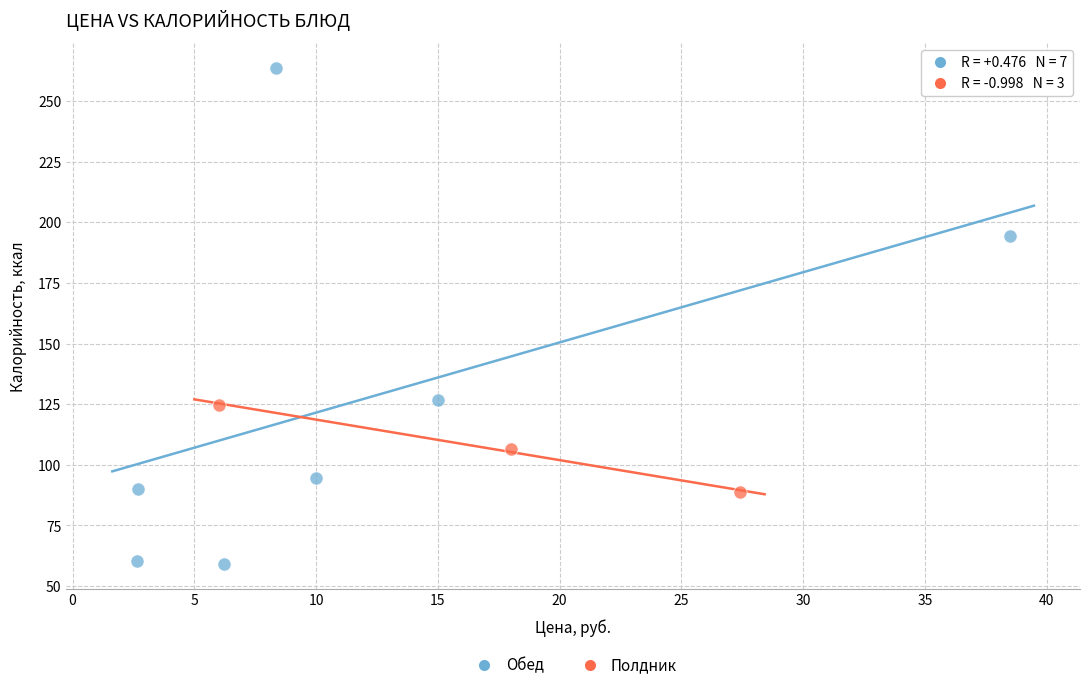

What are all the series names shown in the legend?

Обед, Полдник